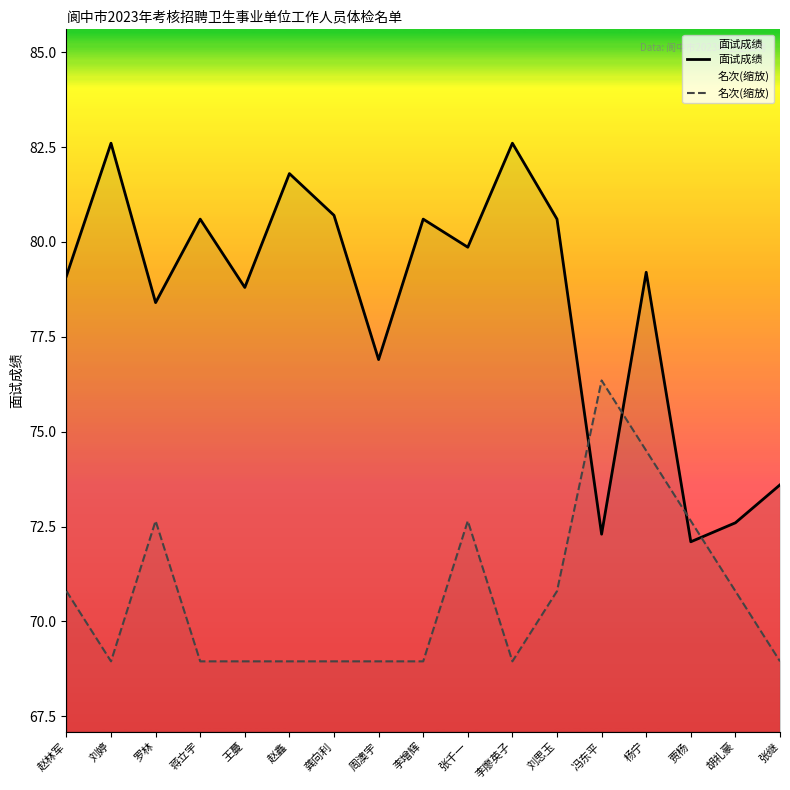

Reading left to right, transcribe all the data shown in this chart.

面试成绩: 赵林军=79.1	刘婷=82.6	罗林=78.4	蒋立宇=80.6	王蔓=78.8	赵鑫=81.8	龚向利=80.7	周澳宇=76.9	李增辉=80.6	张千一=79.9	李廖英子=82.6	刘思玉=80.6	冯东平=72.3	杨宁=79.2	贾杨=72.1	胡礼豪=72.6	张继=73.6
名次(缩放): 赵林军=70.8	刘婷=68.9	罗林=72.6	蒋立宇=68.9	王蔓=68.9	赵鑫=68.9	龚向利=68.9	周澳宇=68.9	李增辉=68.9	张千一=72.6	李廖英子=68.9	刘思玉=70.8	冯东平=76.3	杨宁=74.5	贾杨=72.6	胡礼豪=70.8	张继=68.9